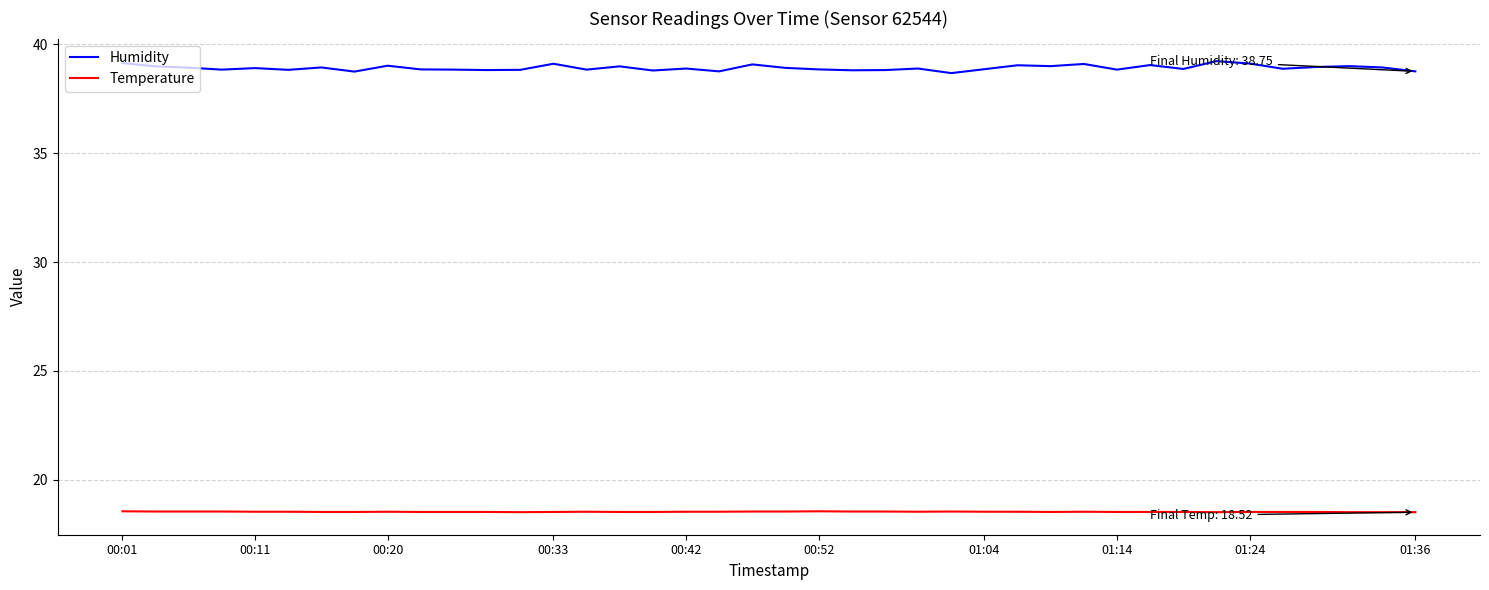

Which series has the widest spread of values?

Humidity